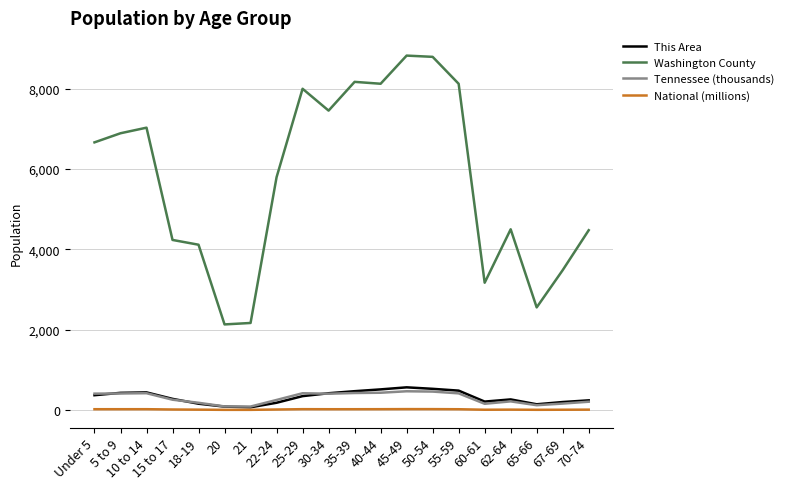

Which series has the widest spread of values?

Washington County